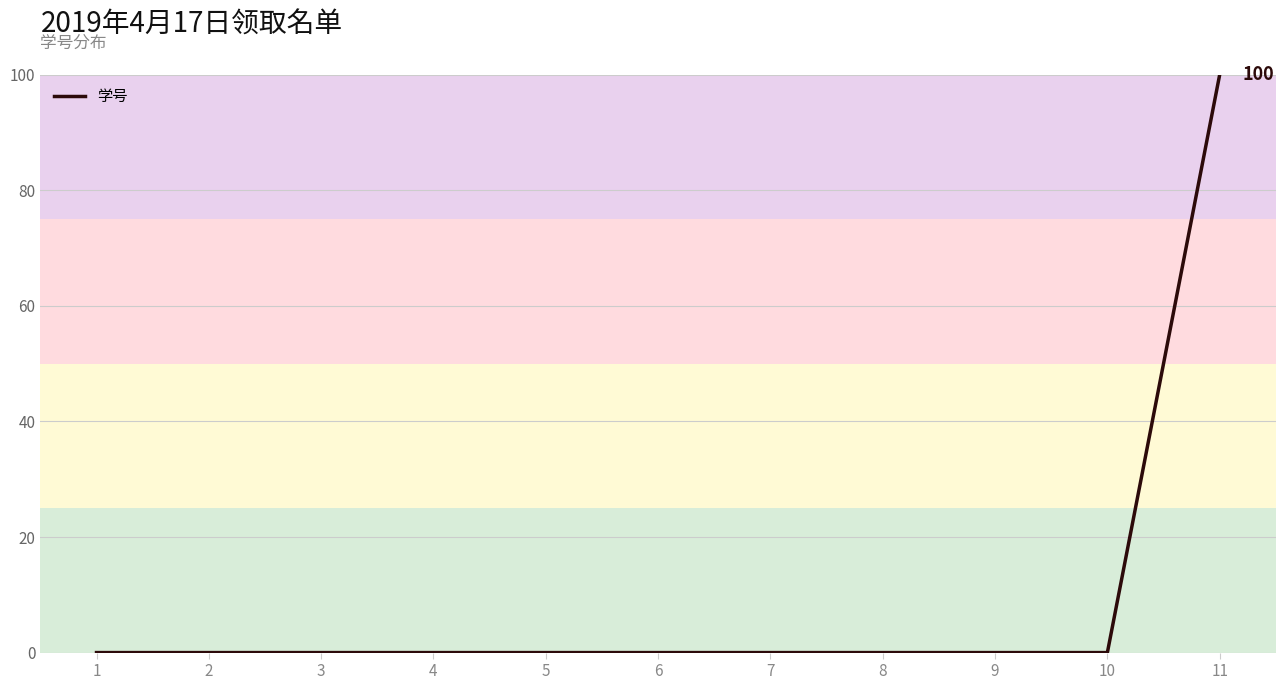

How many lines are shown in the chart?

1